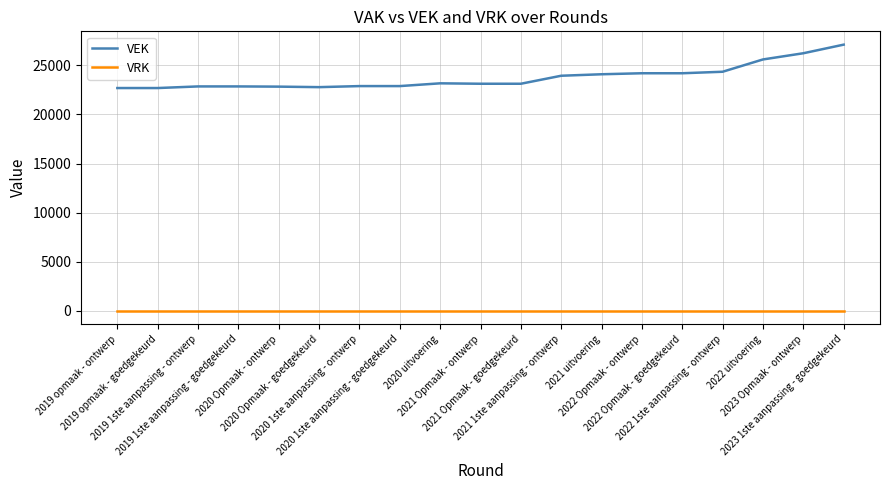

True or false: VRK and VEK cross at least once.

False